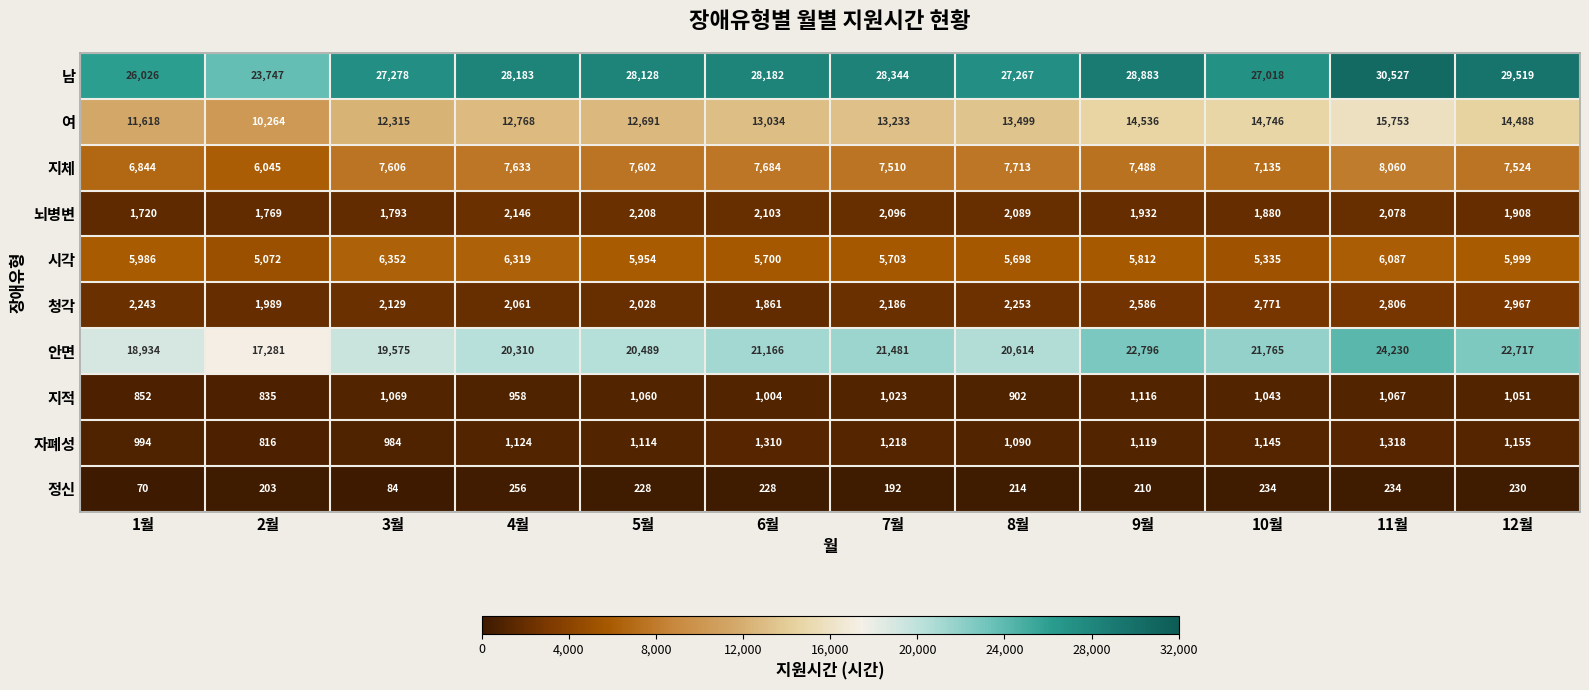

What is the total value across all series at 4월?

81758